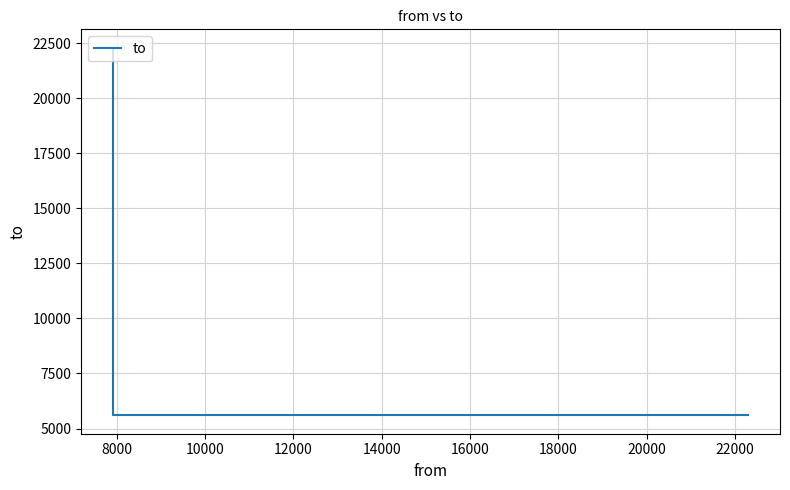

What is the average value?

11164